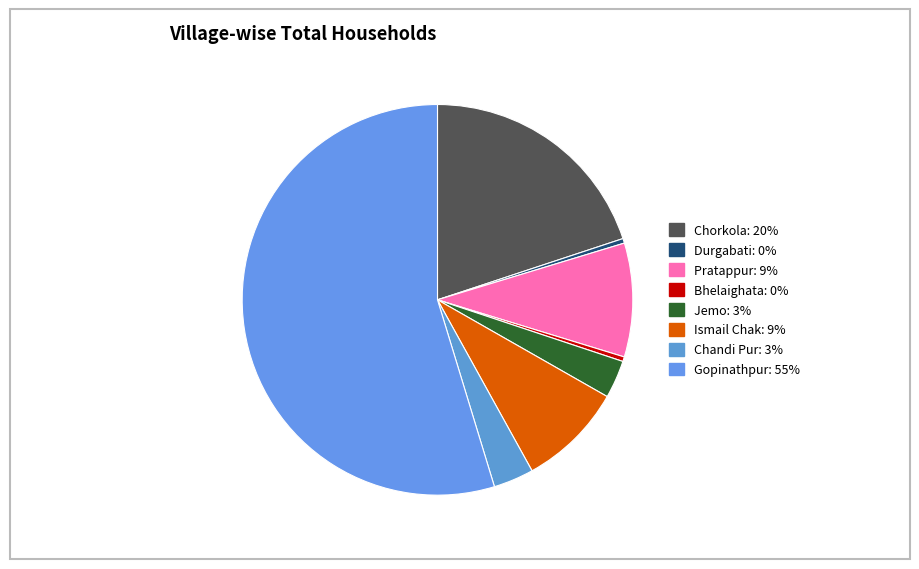

Count the number of slices in the pie.

8